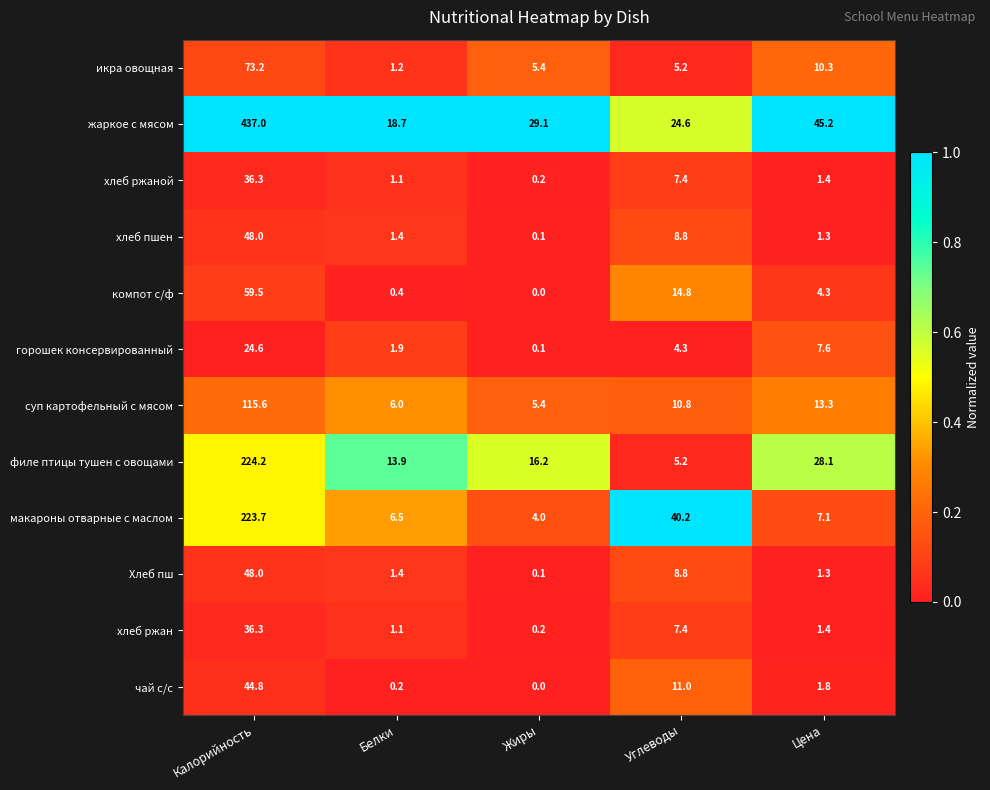

What is the total value across all series at Цена?

123.1